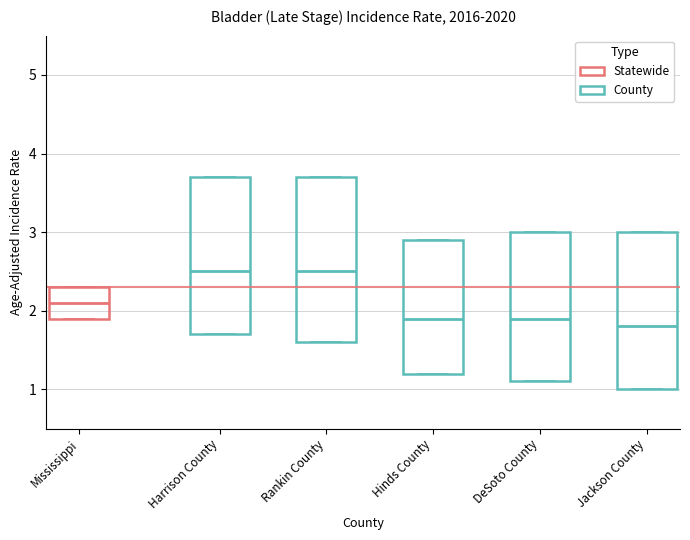

Where does the median line of the box for Hinds County sit on the y-axis? The values are not printed on the chart, so give them approximately, as read against the axis.

1.9